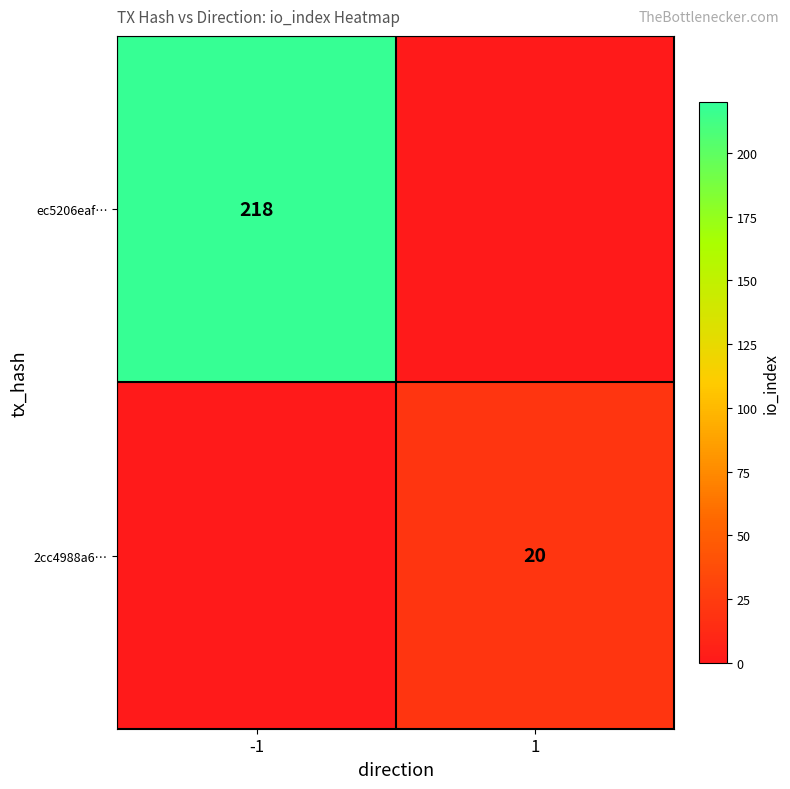

The value of ec5206eaf… at -1 is 218. True or false?

True